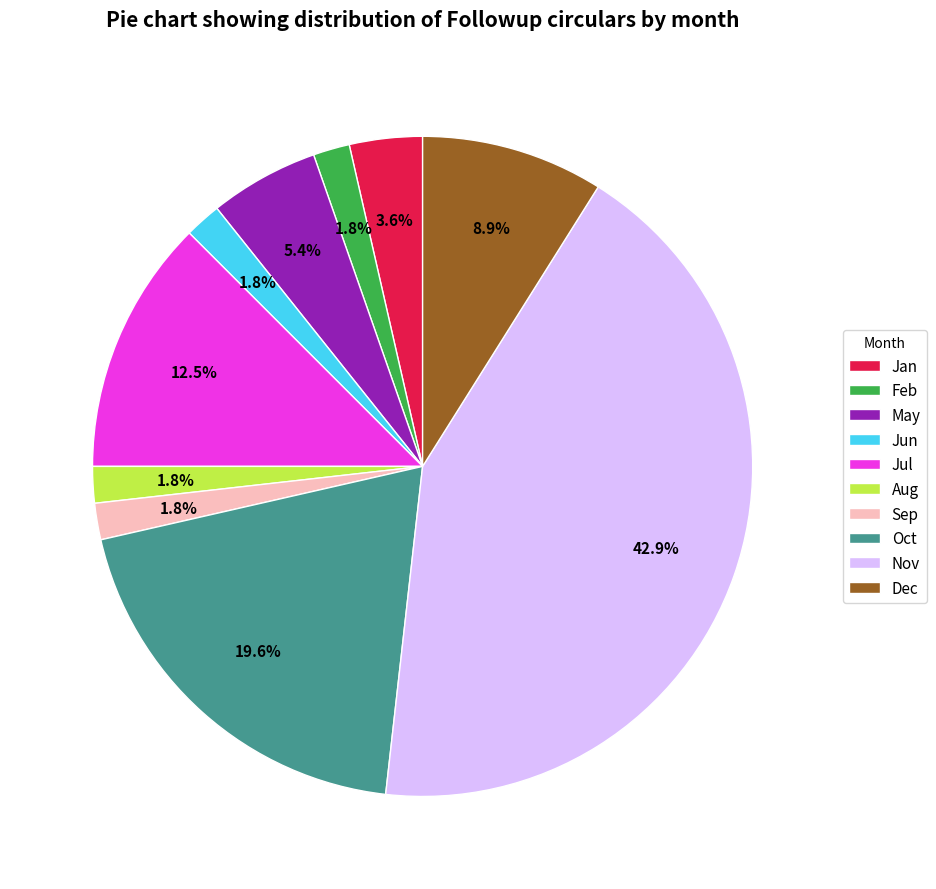

What portion of the pie excludes Jul?

87.5%